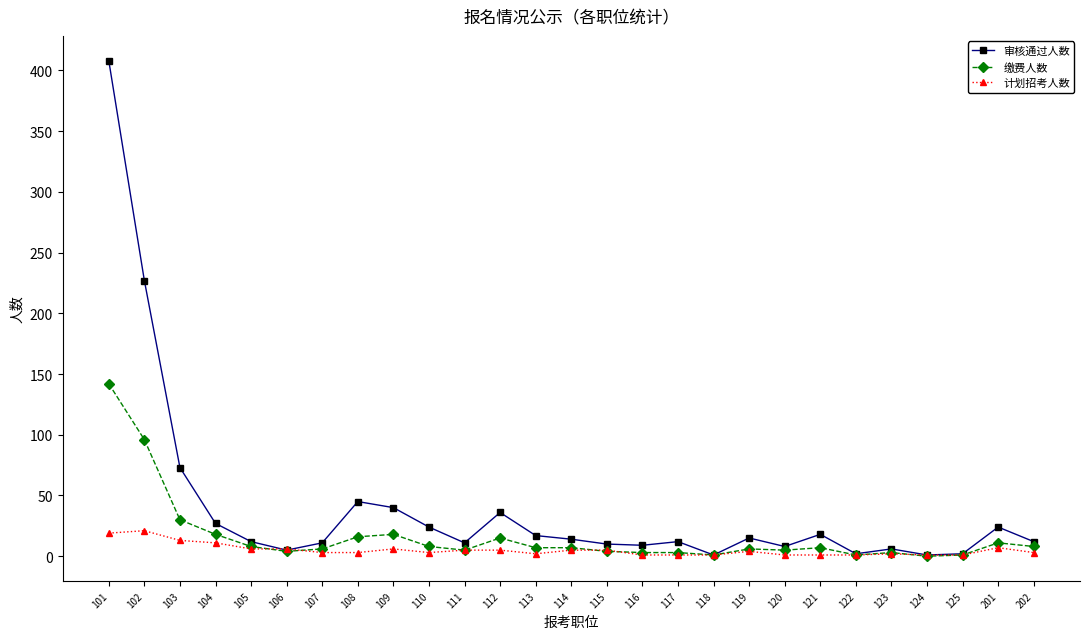

At which category is the sum across all series the highest?

101